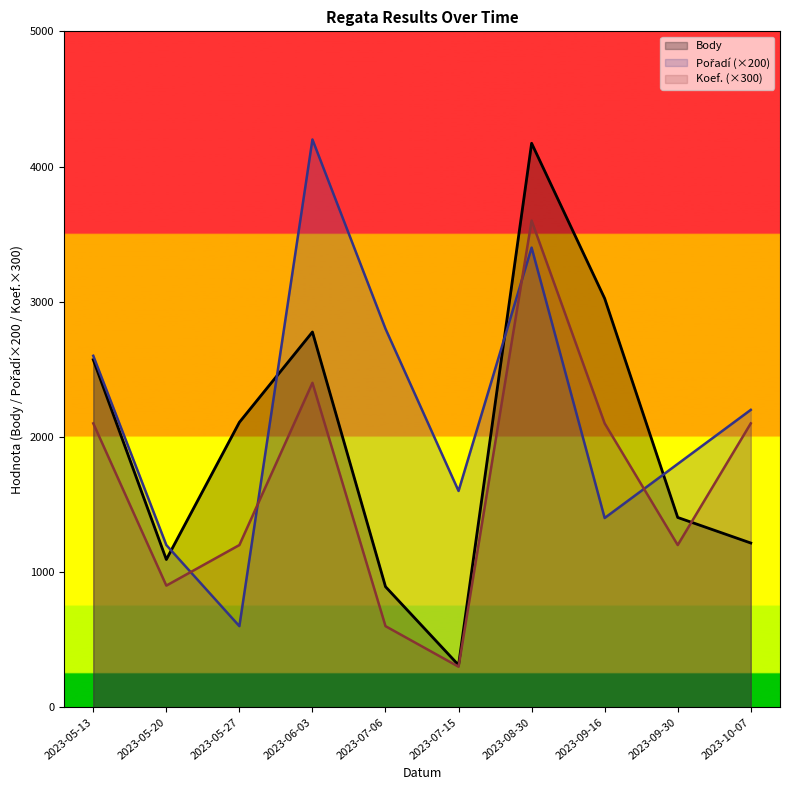

What is the sum of all Koef. values?

16500